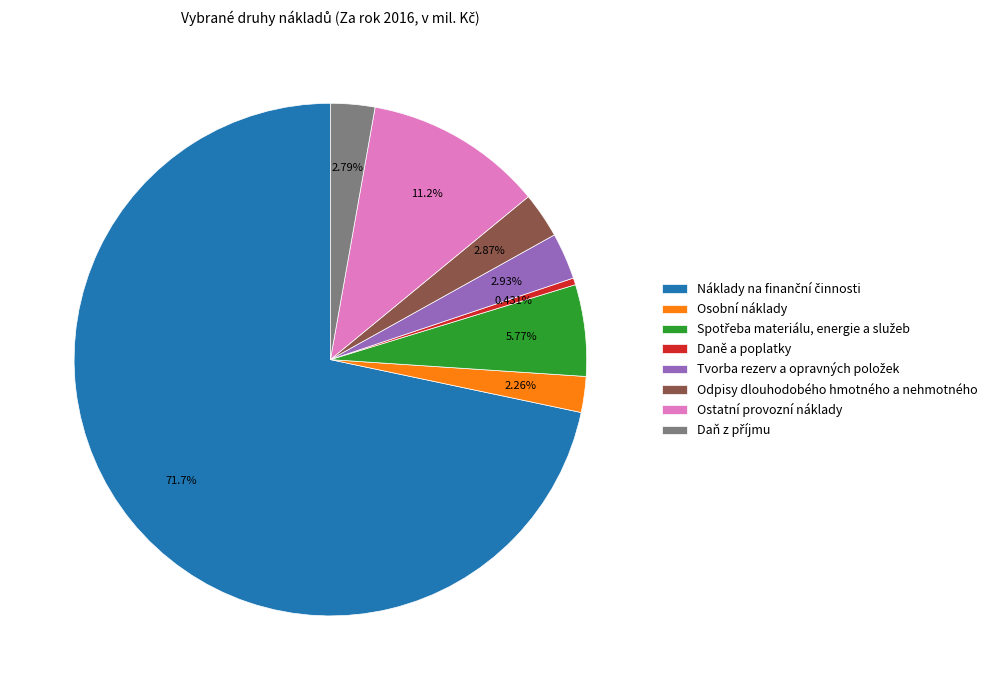

Count the number of slices in the pie.

8